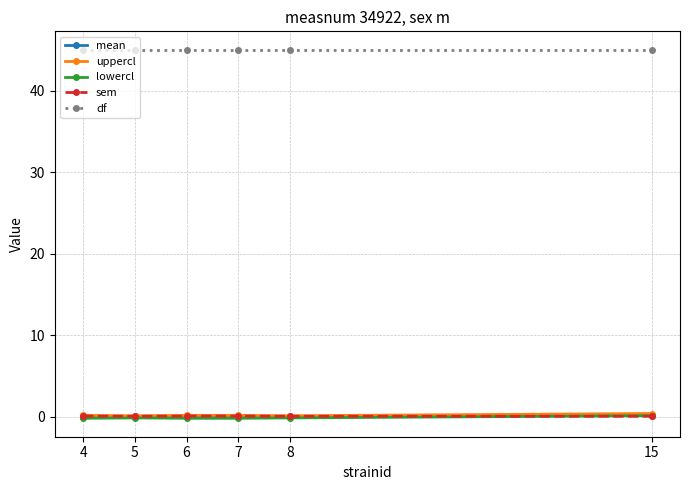

What is the value of the df point at the 2nd from the left?

45.0